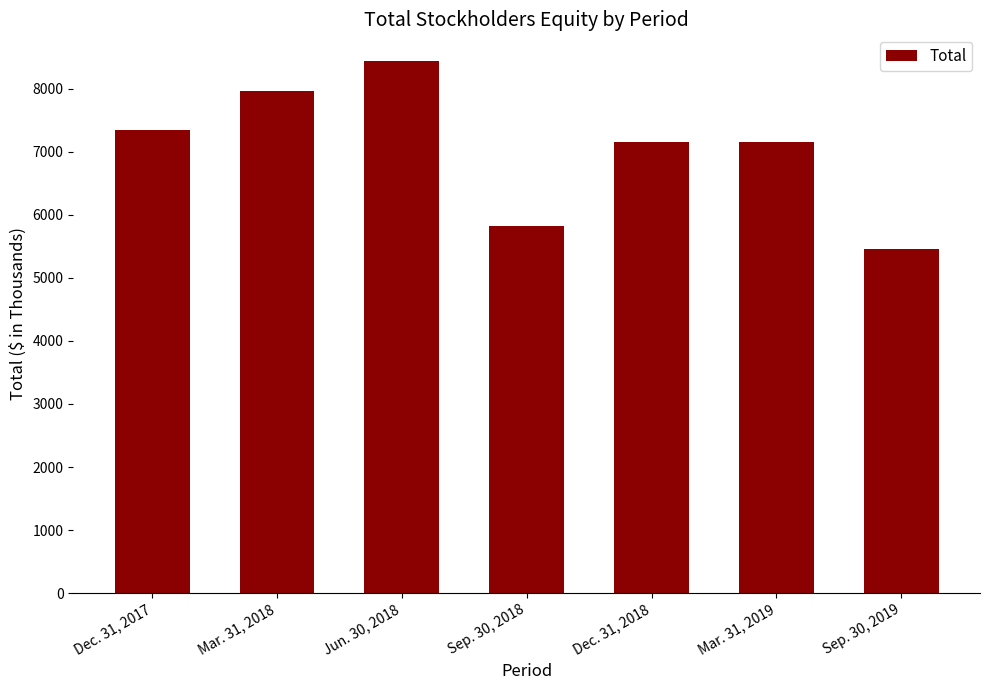

What position from the left is Mar. 31, 2018?

2